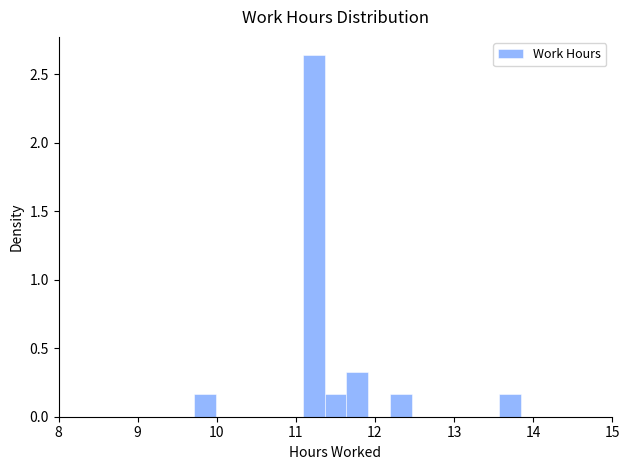

Read against the x-axis, roughly where is the centre of the tallest bar?

11.2